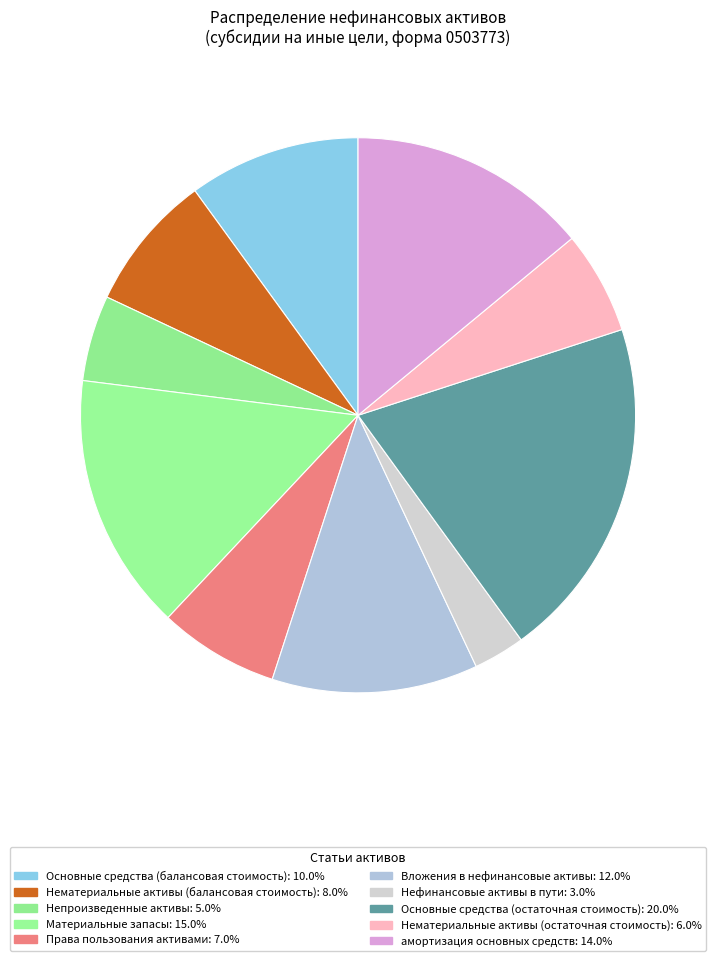

Which has a higher value, Нематериальные активы (остаточная стоимость) or амортизация основных средств?

амортизация основных средств